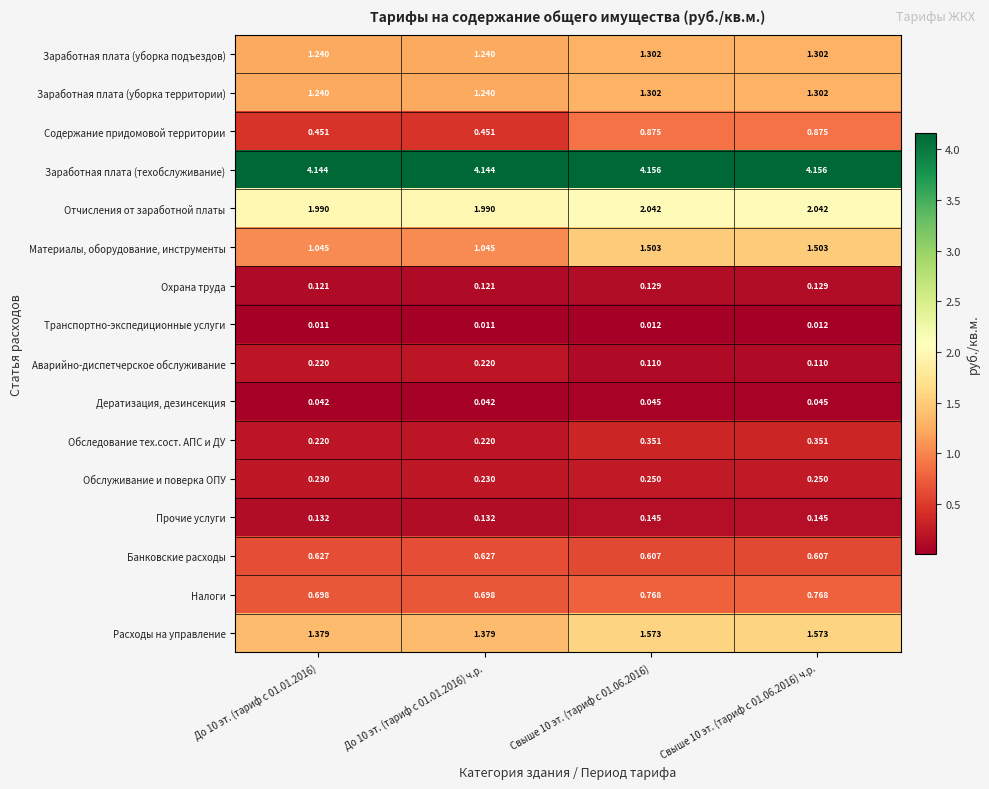

Which series has the largest total across all categories?

Заработная плата (техобслуживание)